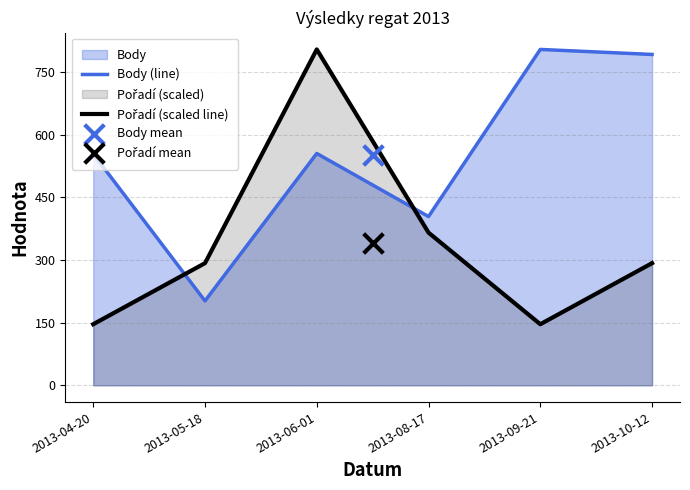

At how many categories does at least one series exceed 741?

3